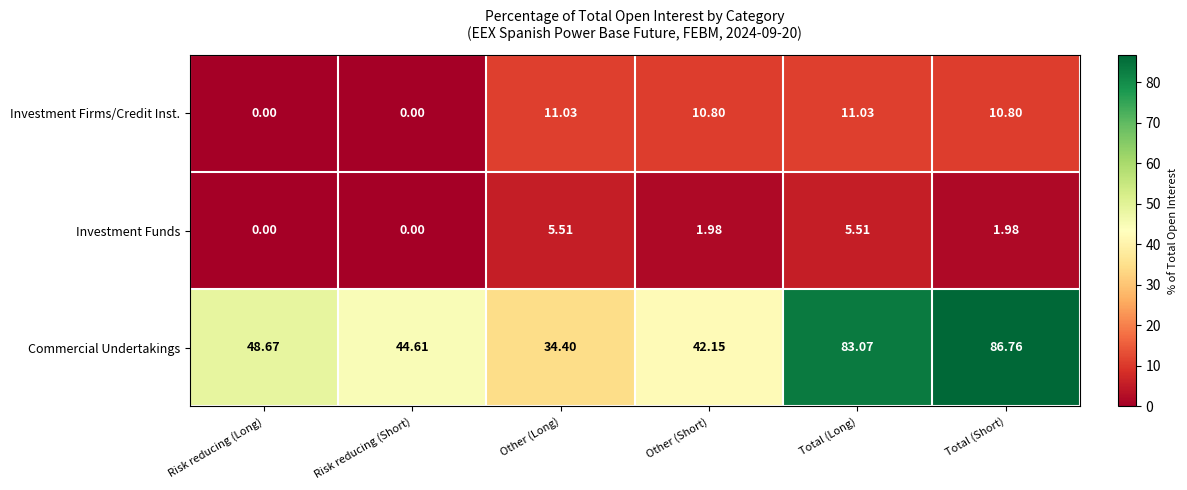

At Total (Short), list the series in order from largest to smallest.

Commercial Undertakings, Investment Firms/Credit Inst., Investment Funds